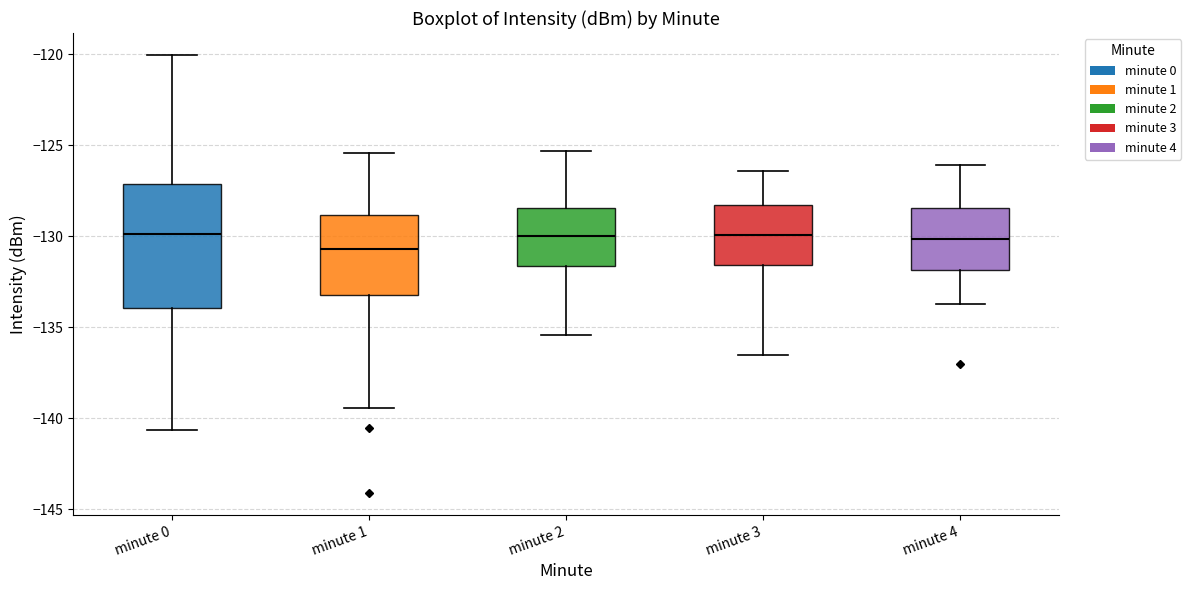

Where does the upper whisker of the box for minute 4 end on the y-axis? The values are not printed on the chart, so give them approximately, as read against the axis.

-126.0